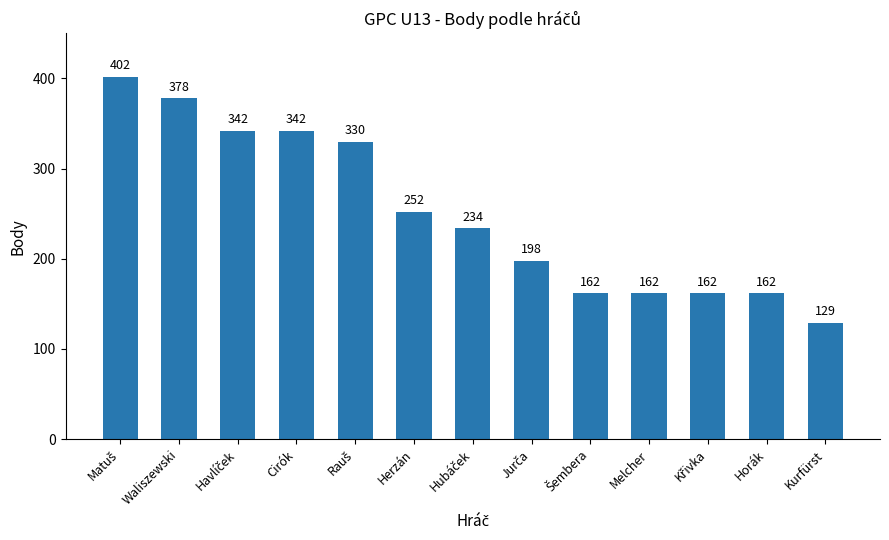

The chart shows a value of 252 at Herzán. True or false?

True